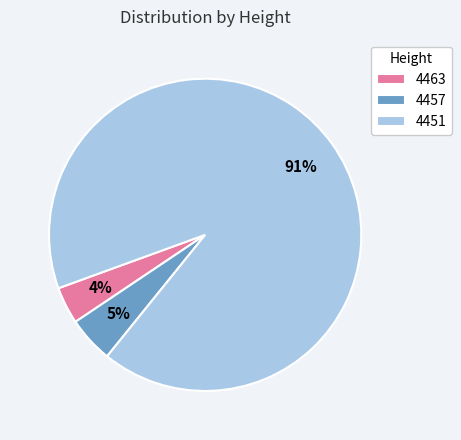

Which category has the biggest portion of the pie?

4451